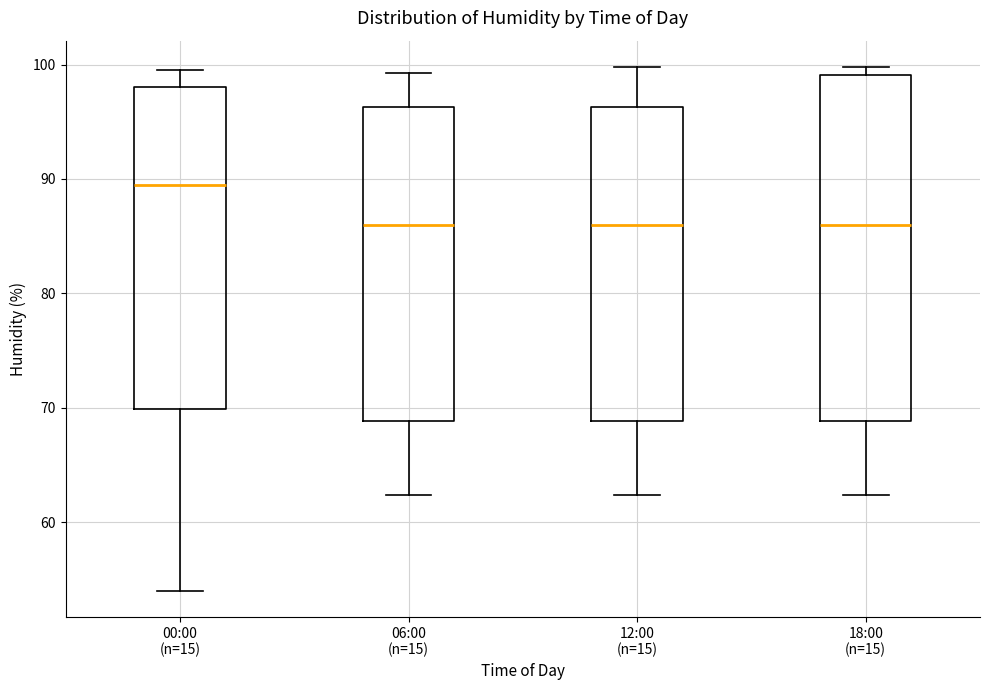

Where does the median line of the box for 18:00 (n=15) sit on the y-axis? The values are not printed on the chart, so give them approximately, as read against the axis.

86